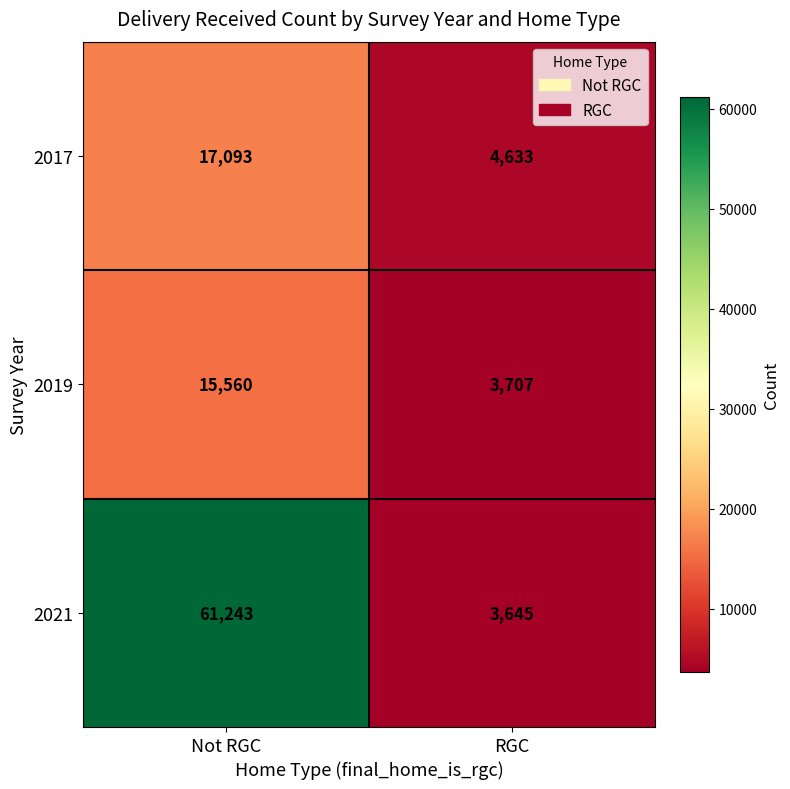

What is the difference between the highest and lowest values at Not RGC?

45683